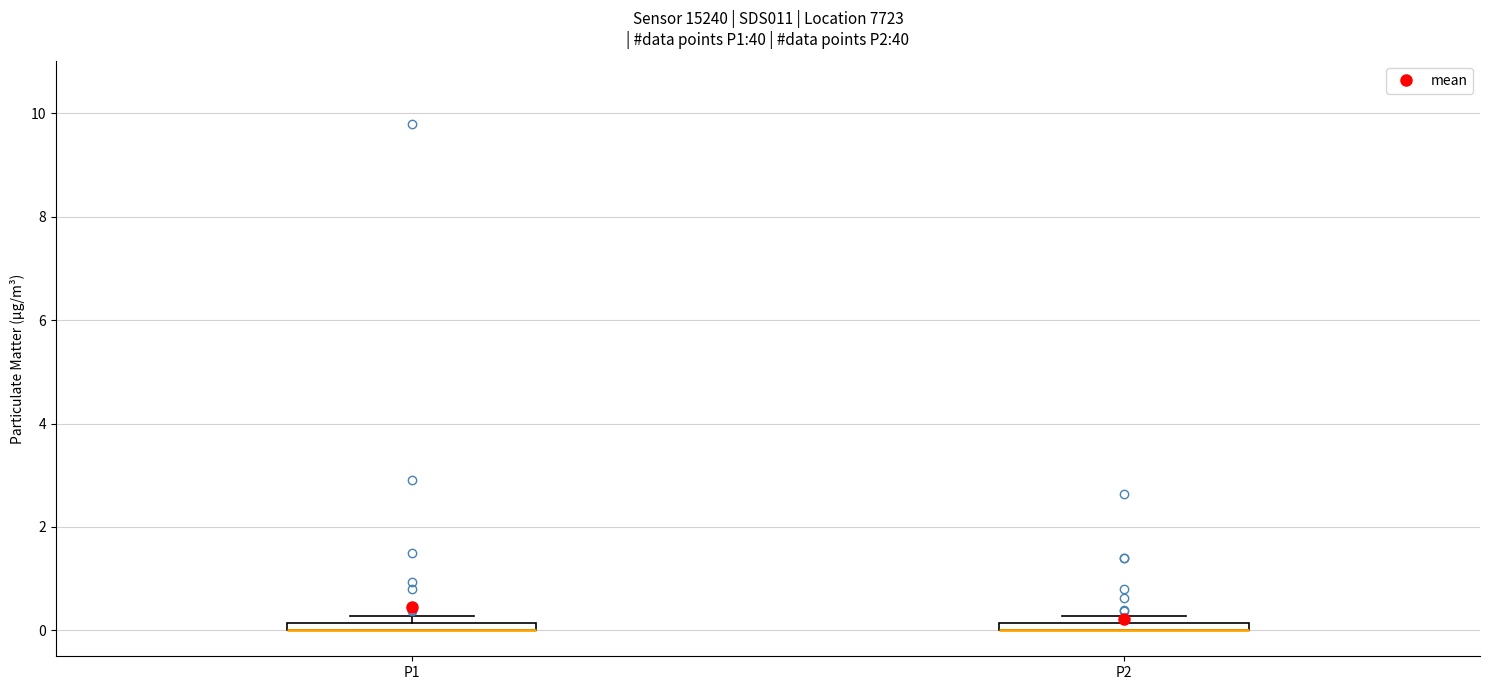

Where is the upper edge of the box for P2 on the y-axis? The values are not printed on the chart, so give them approximately, as read against the axis.

0.2